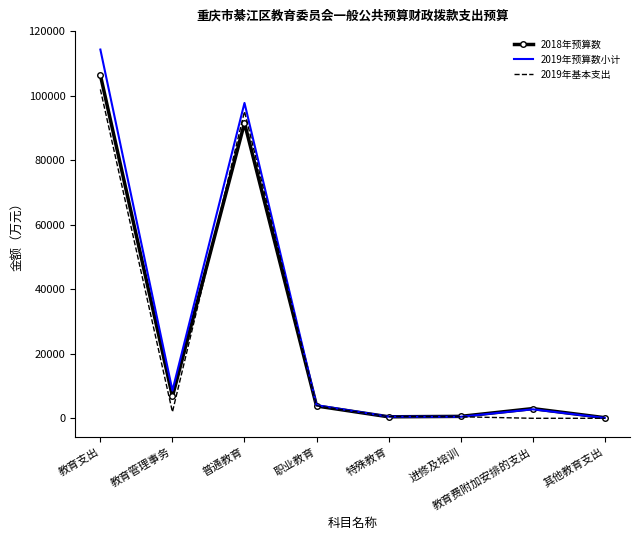

What is the minimum value for 2018年预算数?

190.0